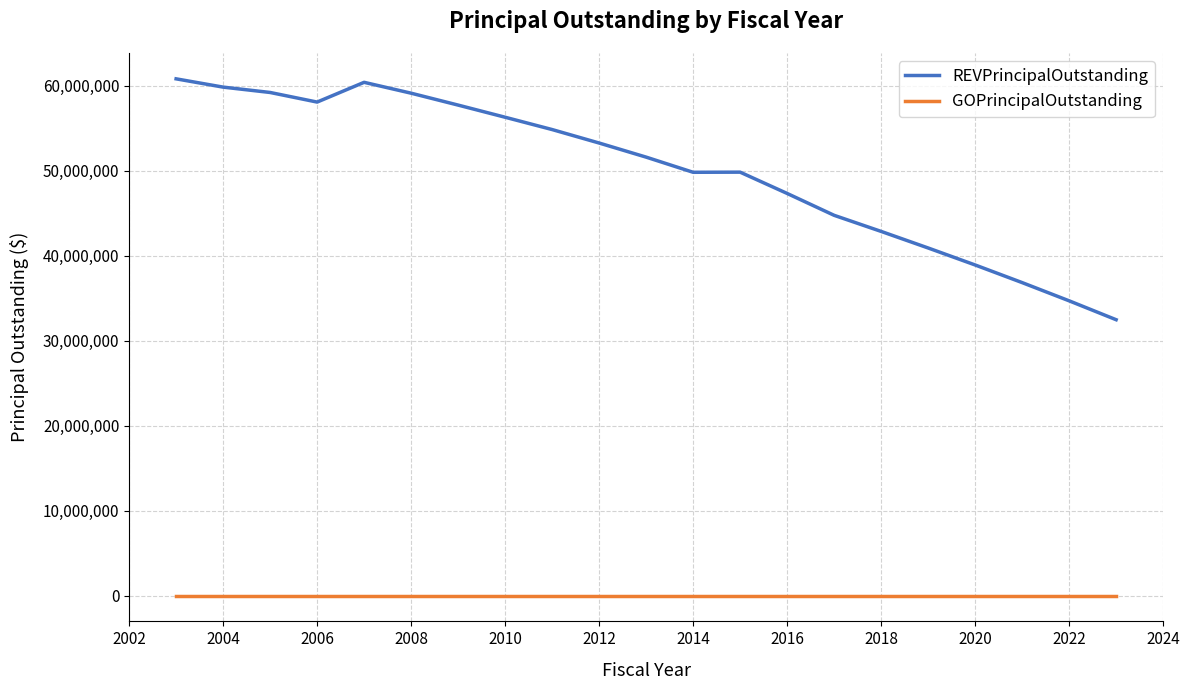

Which series has the largest total across all categories?

REVPrincipalOutstanding